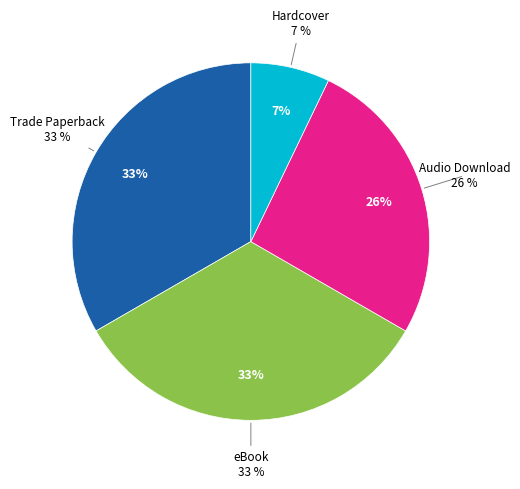

How many slices are in this pie chart?

4